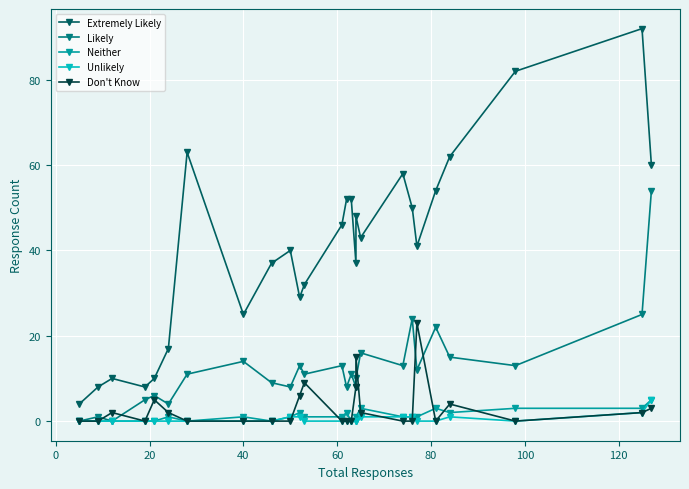

True or false: Unlikely and Extremely Likely cross at least once.

False